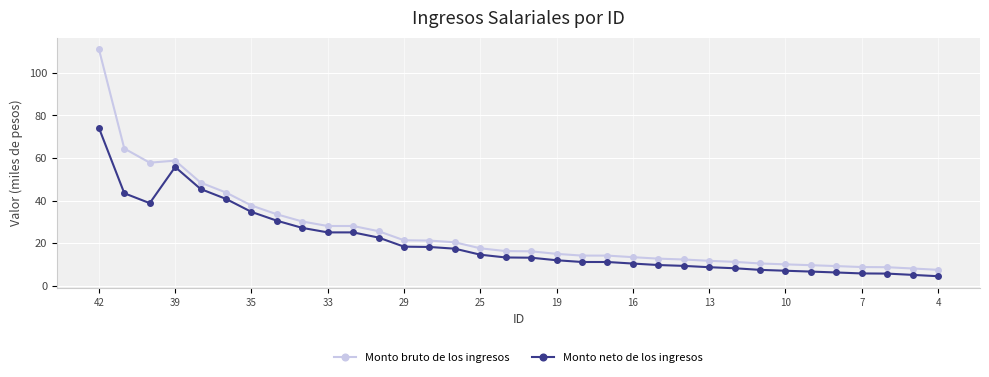

What is the value of the Monto bruto de los ingresos point at the 2nd from the left?

64.4